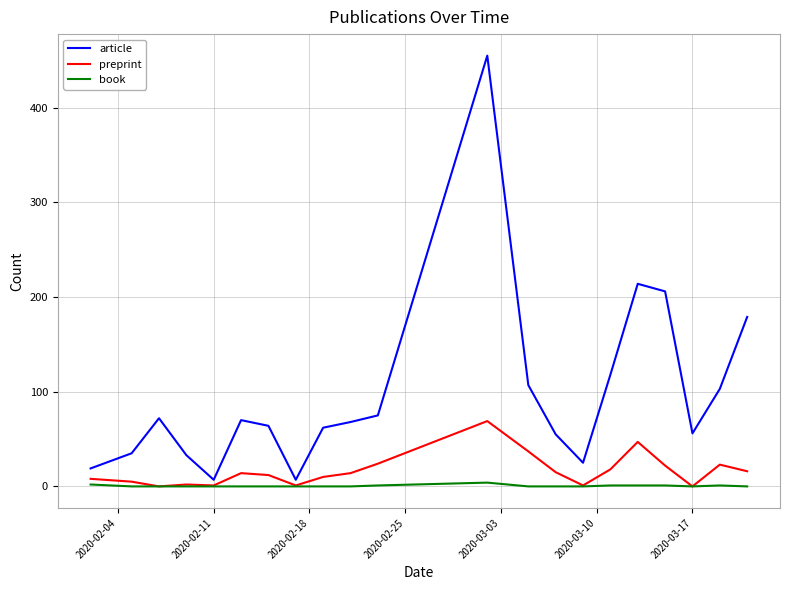

What are all the series names shown in the legend?

article, preprint, book